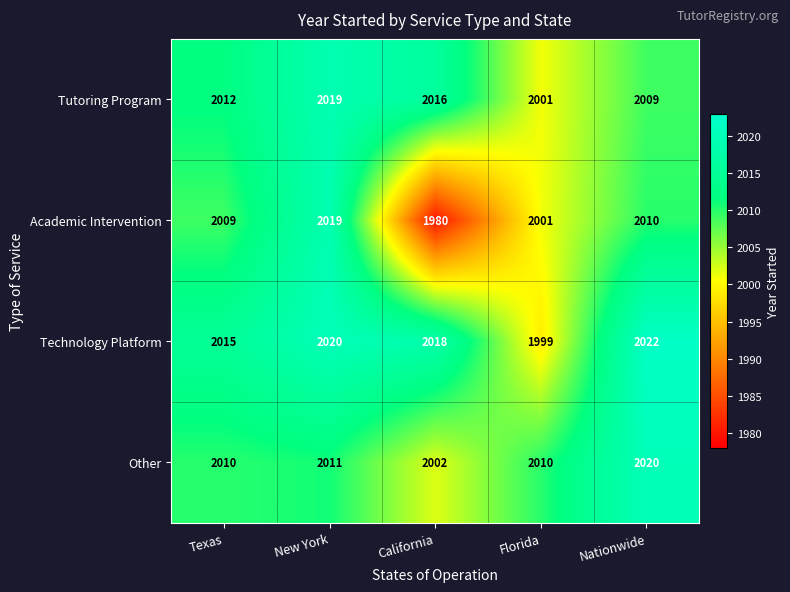

Rank the series at Nationwide from lowest to highest value.

Tutoring Program, Academic Intervention, Other, Technology Platform